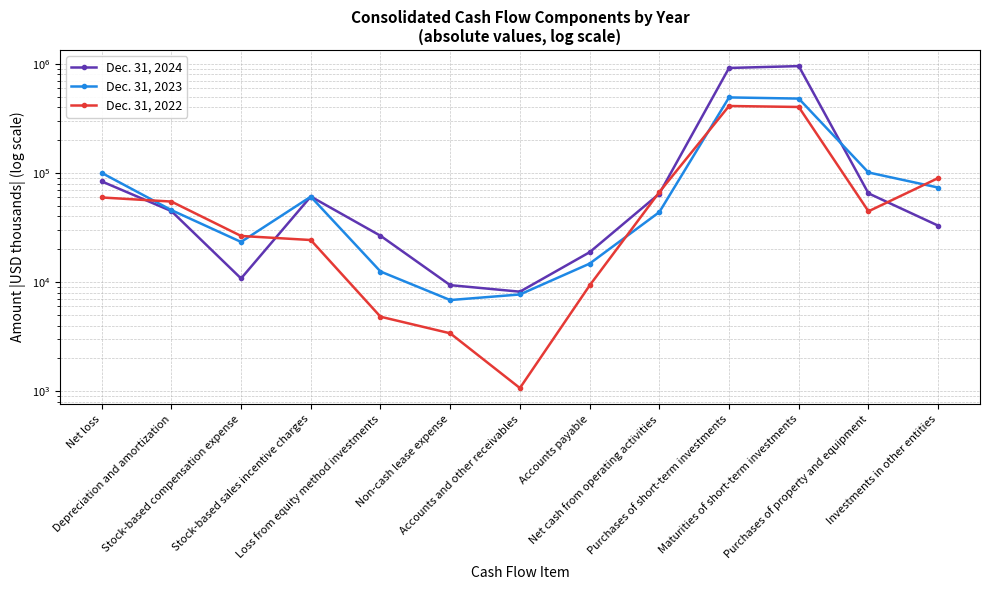

True or false: Dec. 31, 2023 has a value of 105730 at Stock-based sales incentive charges.

False